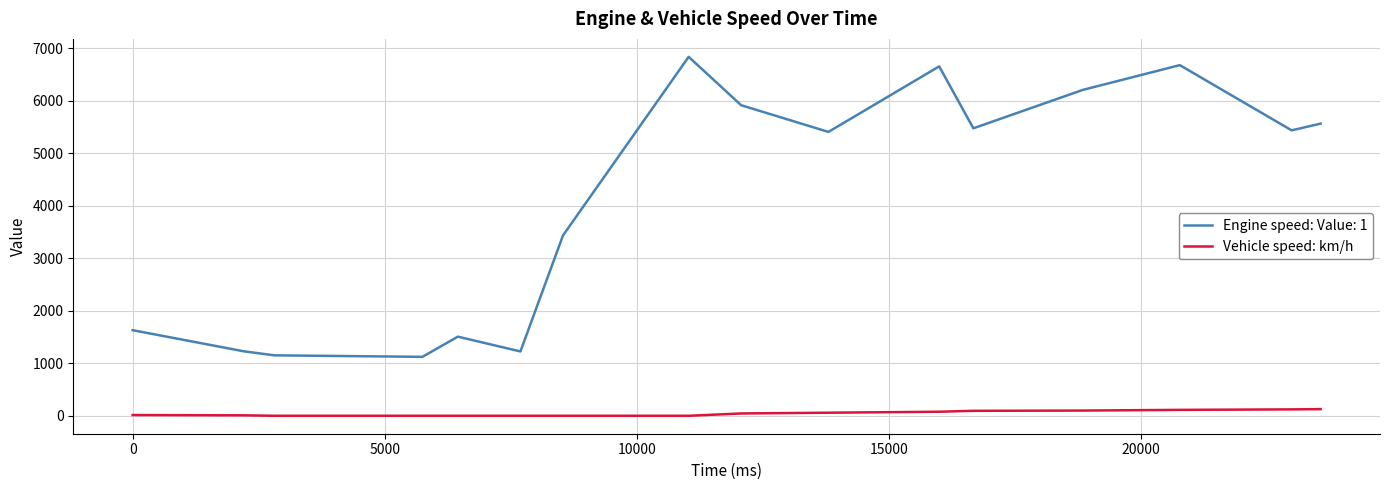

List the series in order of their peak value, highest first.

Engine speed: Value: 1, Vehicle speed: km/h